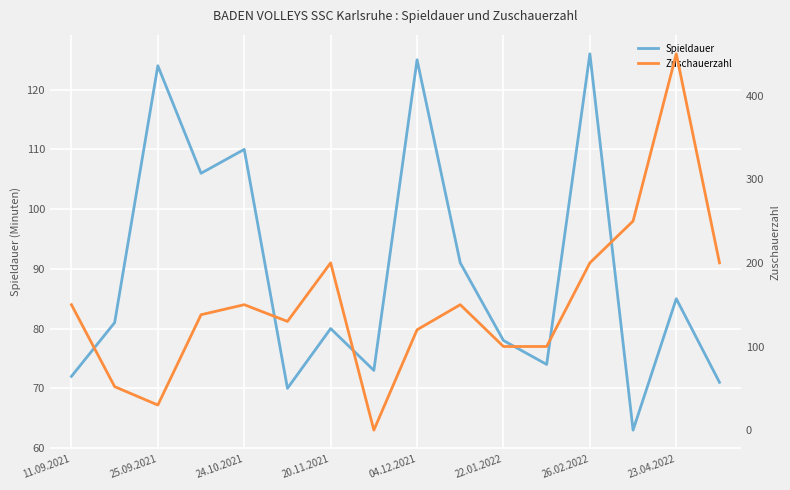

How many intersections are there between Zuschauerzahl and Spieldauer?

4